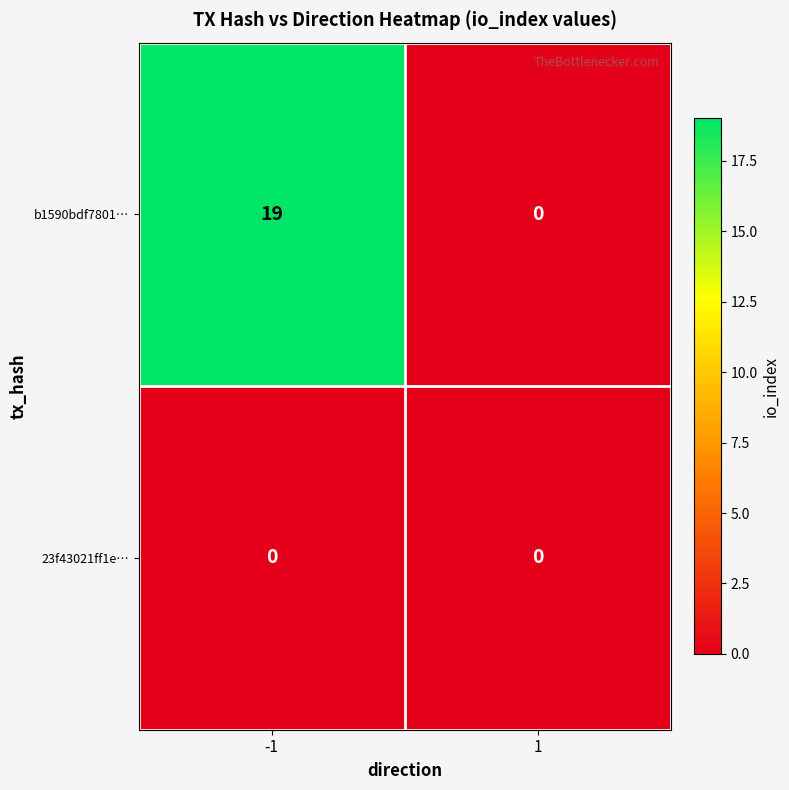

At which category is the sum across all series the highest?

-1